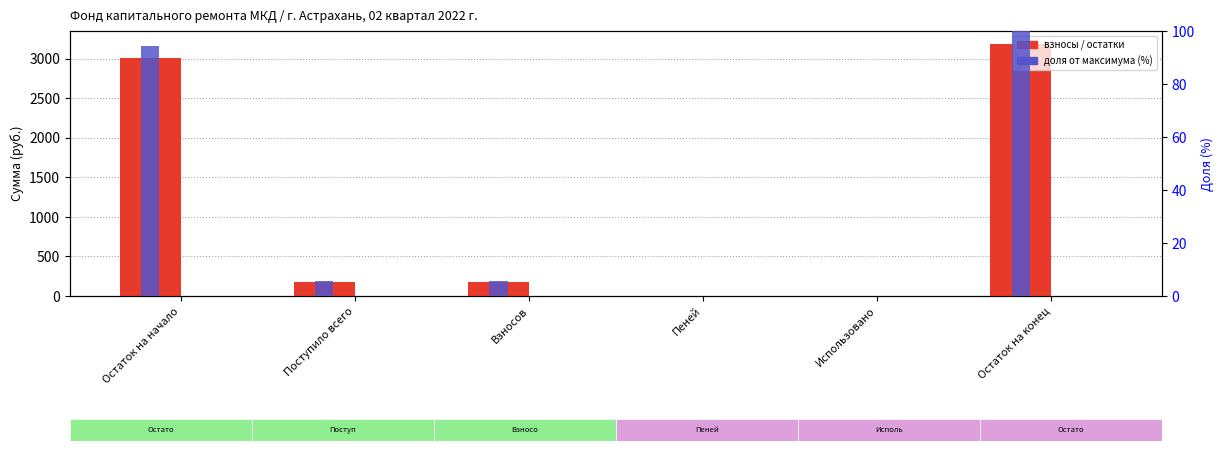

At how many categories does at least one series exceed 2179?

2